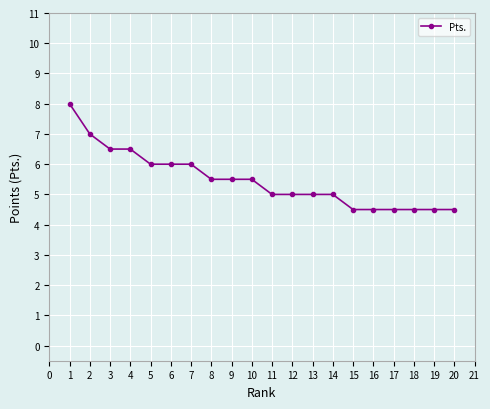

What is the average value?

5.5